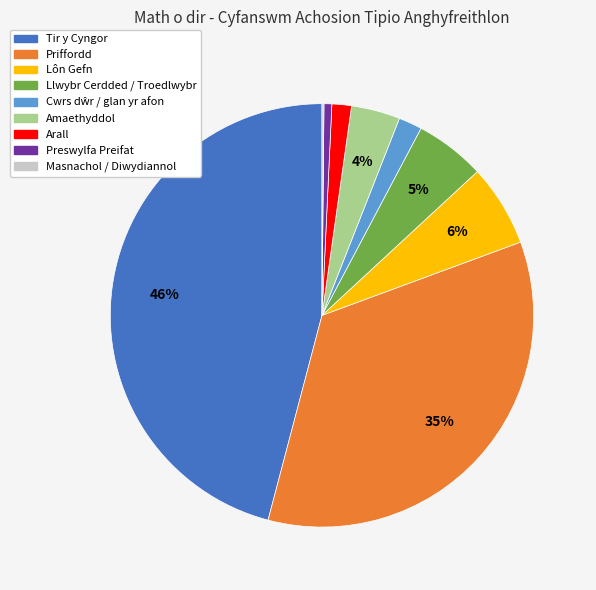

To the nearest percent, what portion does Lôn Gefn represent?

6%